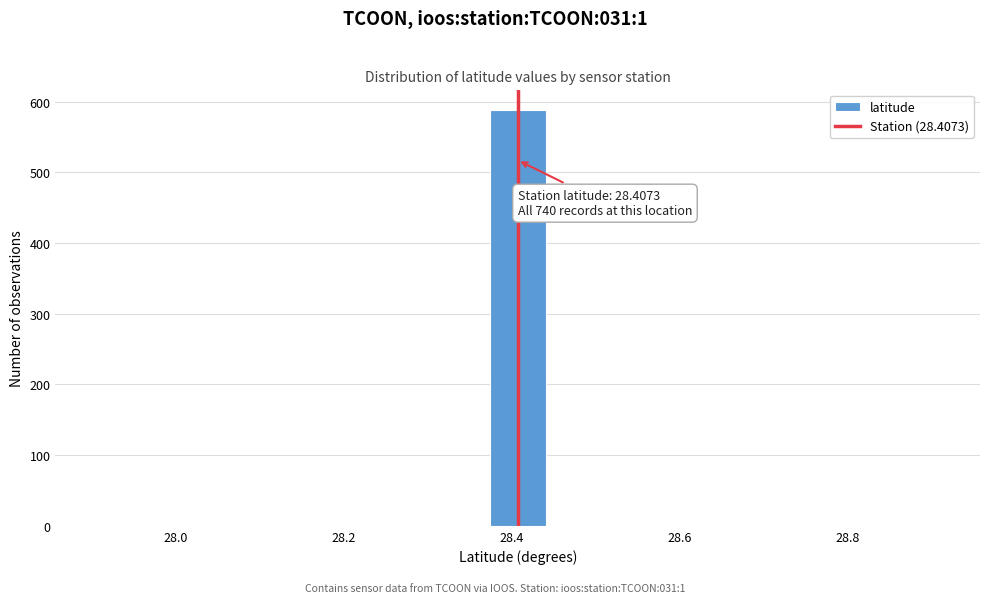

Read against the x-axis, roughly where is the centre of the tallest bar?

28.40